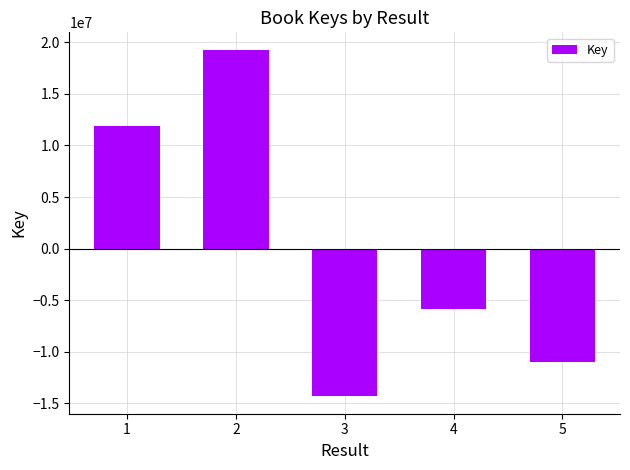

How many categories are shown in the chart?

5